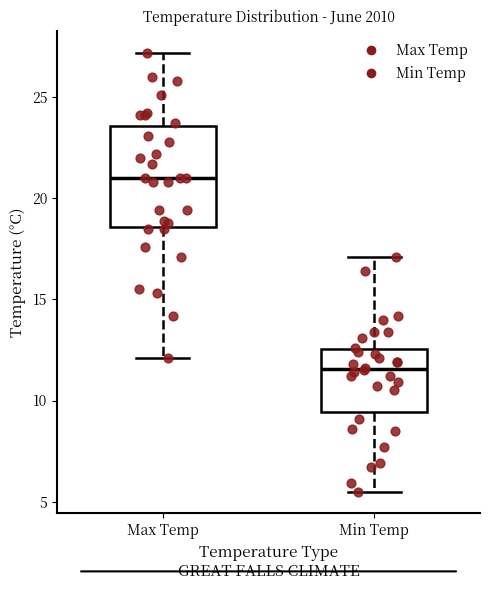

Where does the lower whisker of the box for Max Temp end on the y-axis? The values are not printed on the chart, so give them approximately, as read against the axis.

12.0